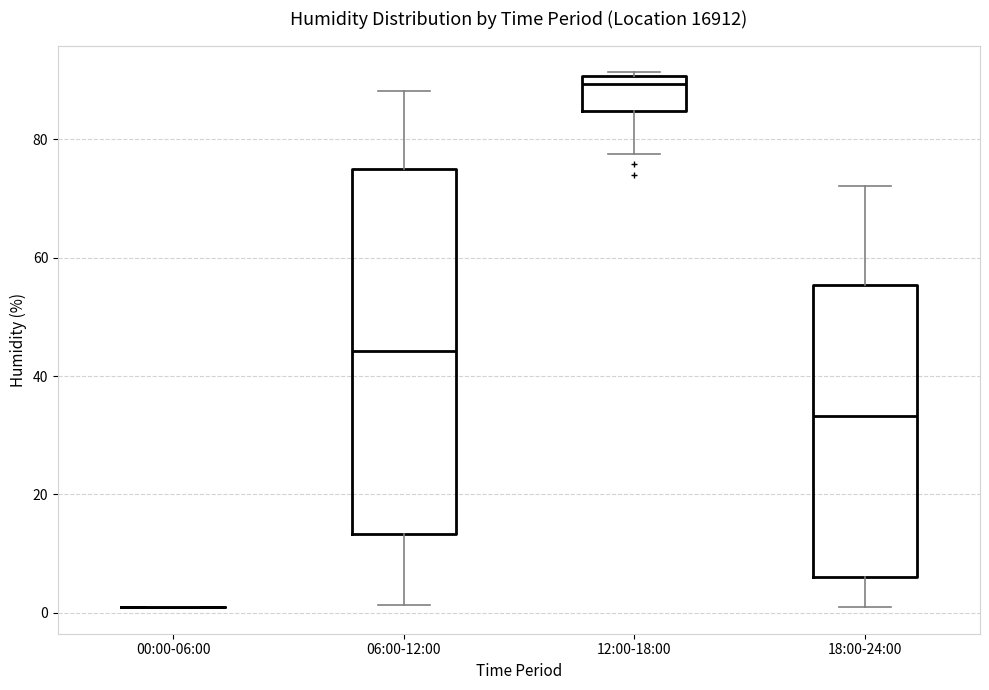

Which box is the tallest, from its lower edge to its upper edge?

06:00-12:00